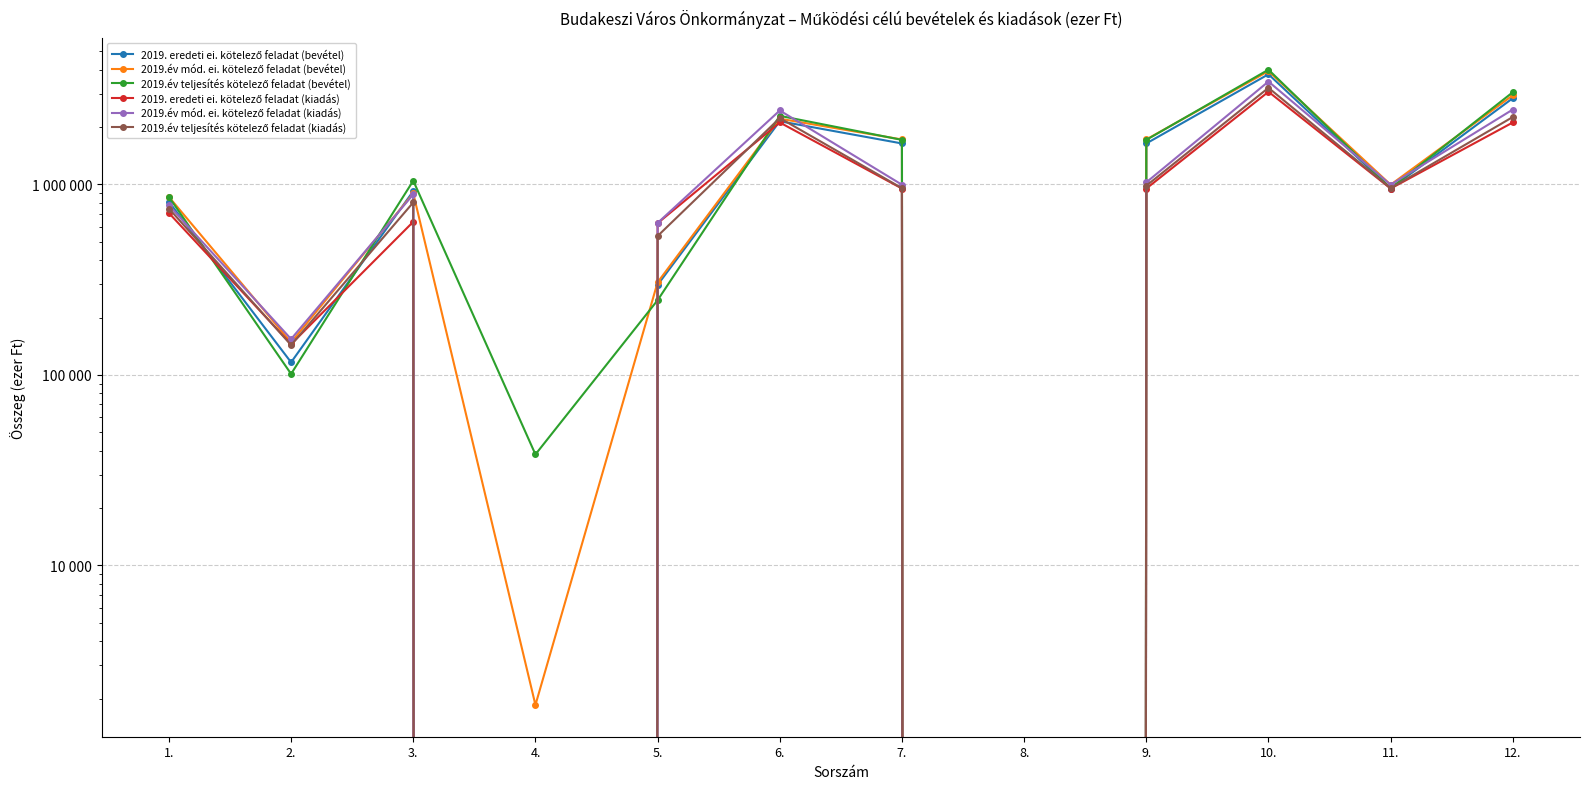

What is the maximum value shown in the chart?

4008114